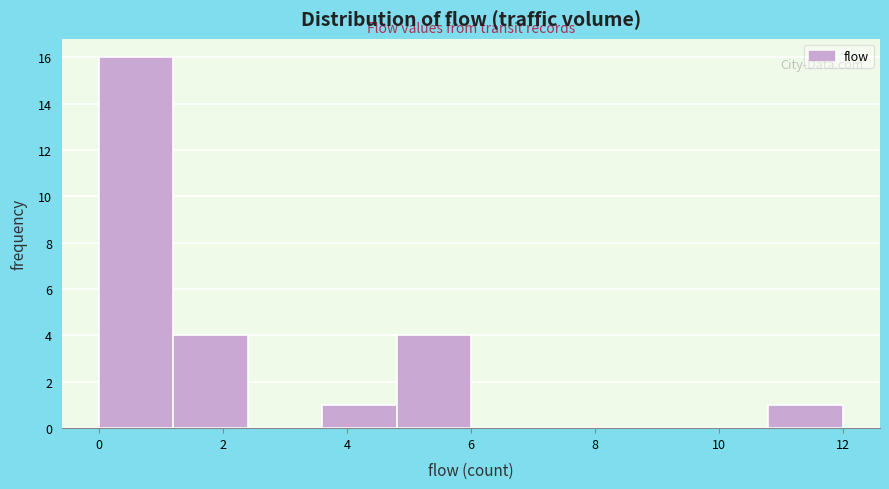

Which range on the x-axis has the tallest bar?

0.0 to 1.2